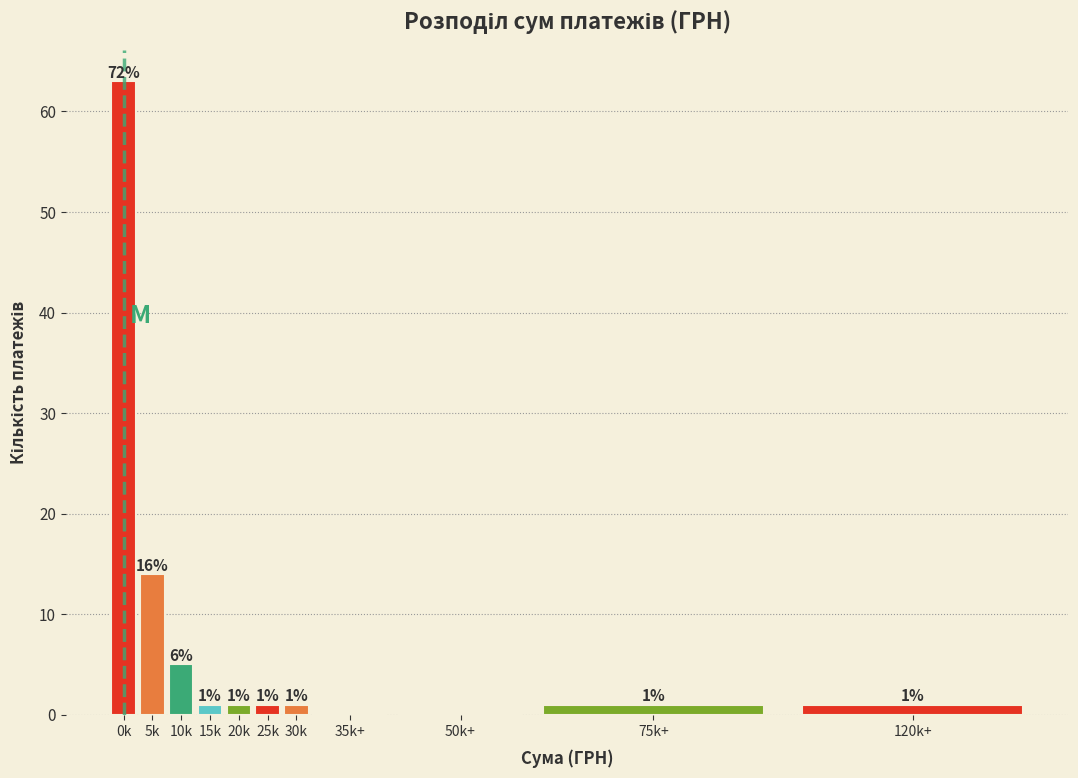

Reading left to right, what are all the values shown in this chart?

0k=63	5k=14	10k=5	15k=1	20k=1	25k=1	30k=1	35k+=0	50k+=0	75k+=1	120k+=1